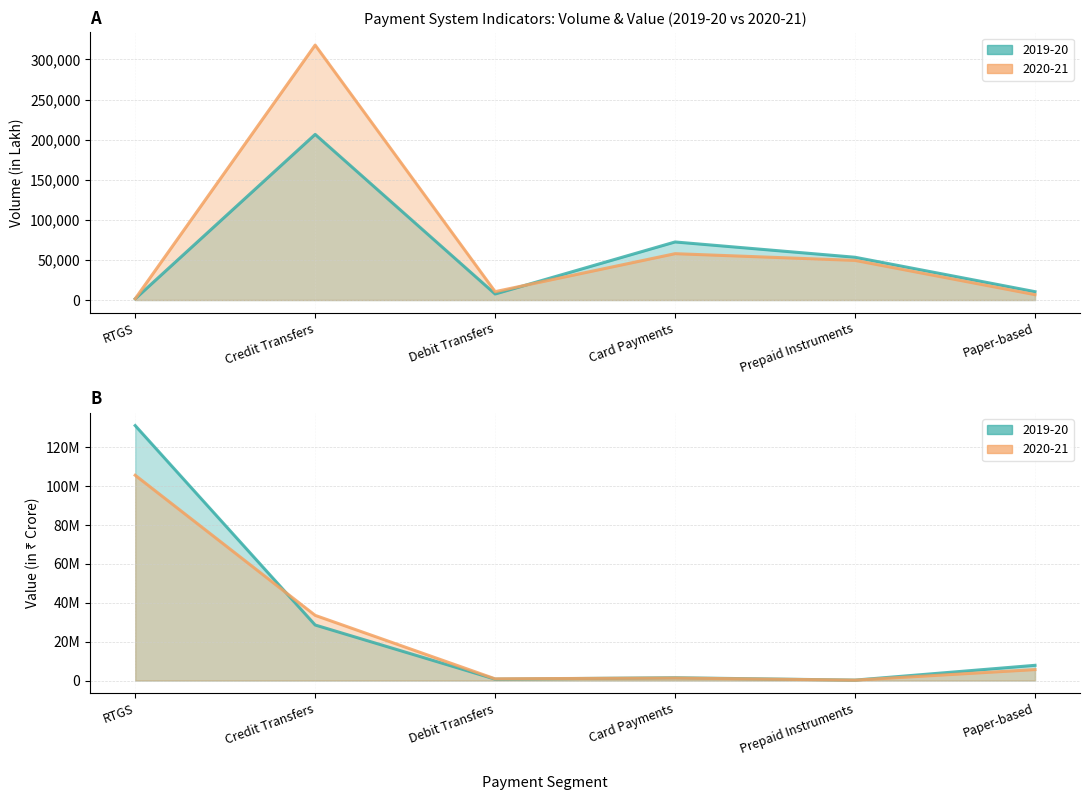

Where is the first local minimum for 2019-20 Volume?

Debit Transfers